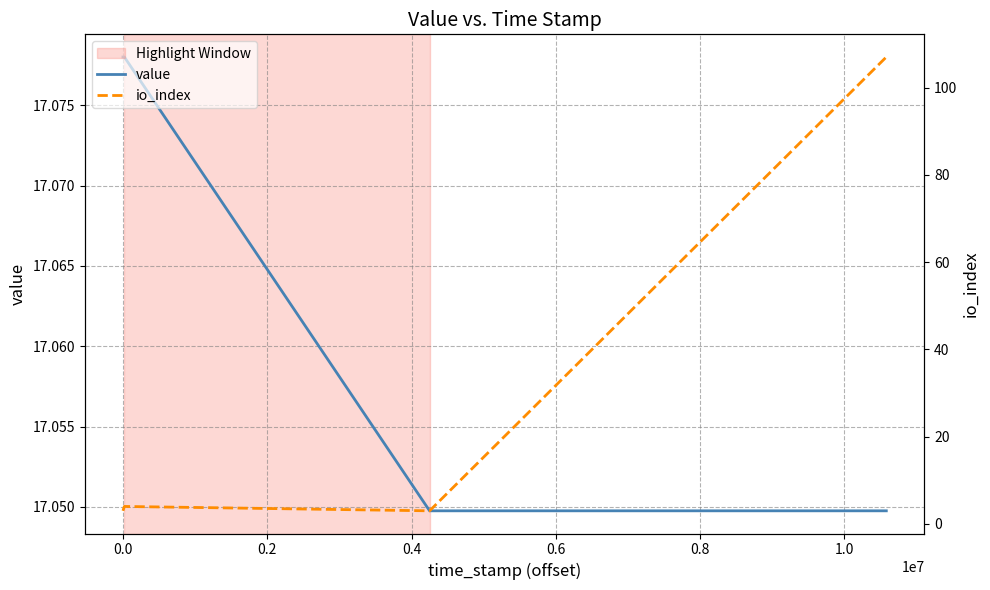

Reading left to right, extract all data points from this chart.

value: 17.1	17.1	17.0	17.0
io_index: 3.0	4.0	3.0	107.0